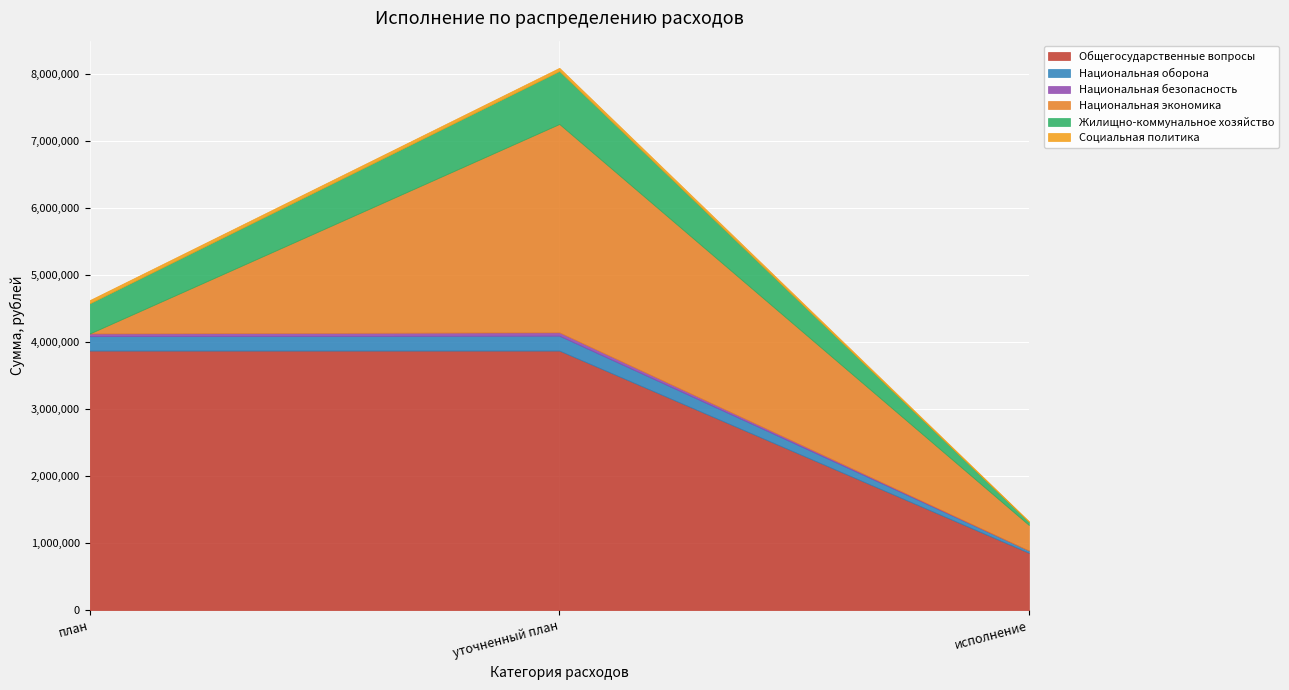

Rank the series at уточненный план from lowest to highest value.

Социальная политика, Национальная безопасность, Национальная оборона, Жилищно-коммунальное хозяйство, Национальная экономика, Общегосударственные вопросы